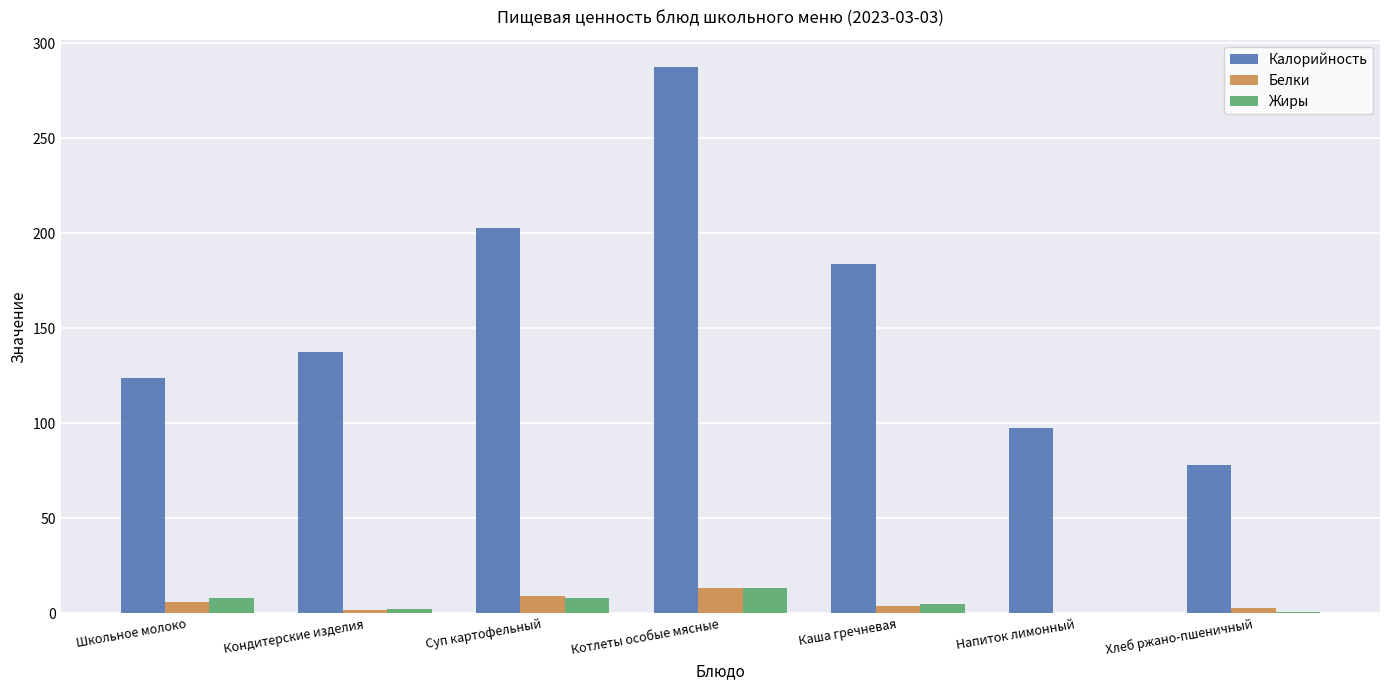

The Калорийность series shows 137.6 at Кондитерские изделия. True or false?

True